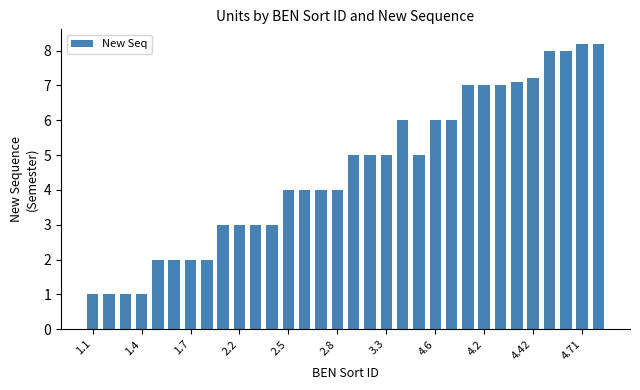

What is the value of the 4th bar from the left?

1.0